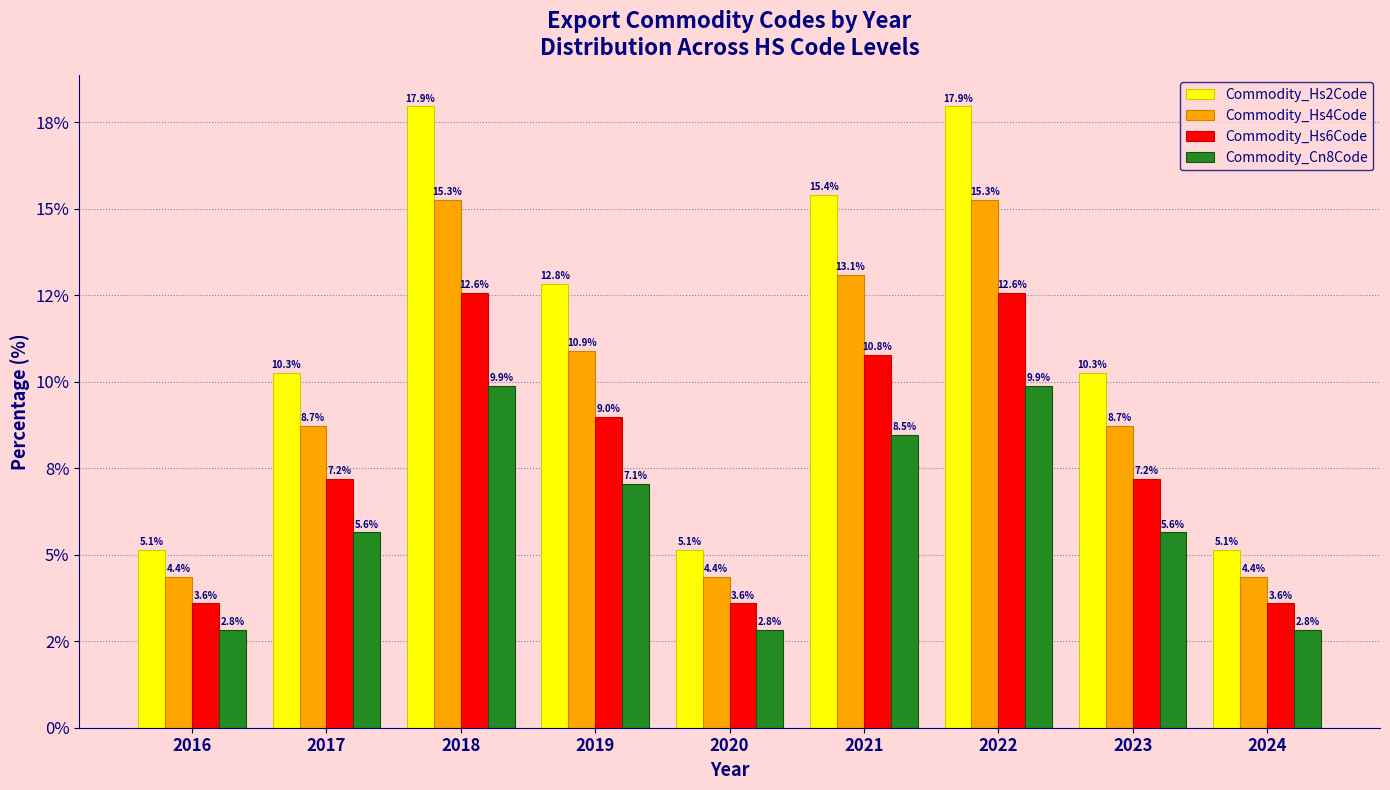

Where is Commodity_Hs2Code nearest to the value 11?

2017